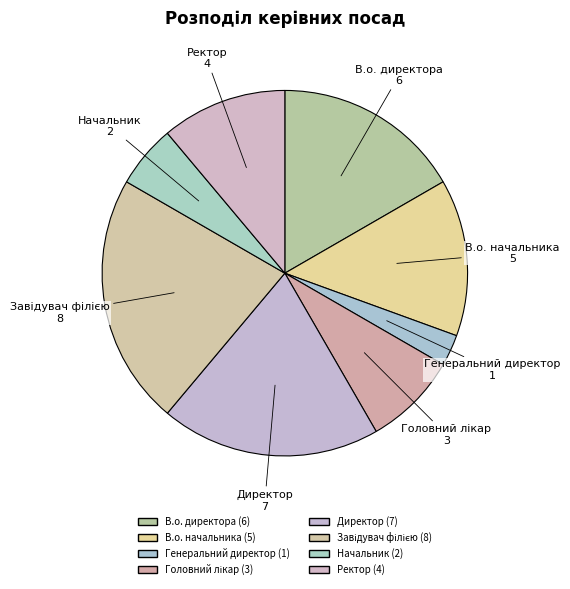

Which category has the smallest portion of the pie?

Генеральний директор